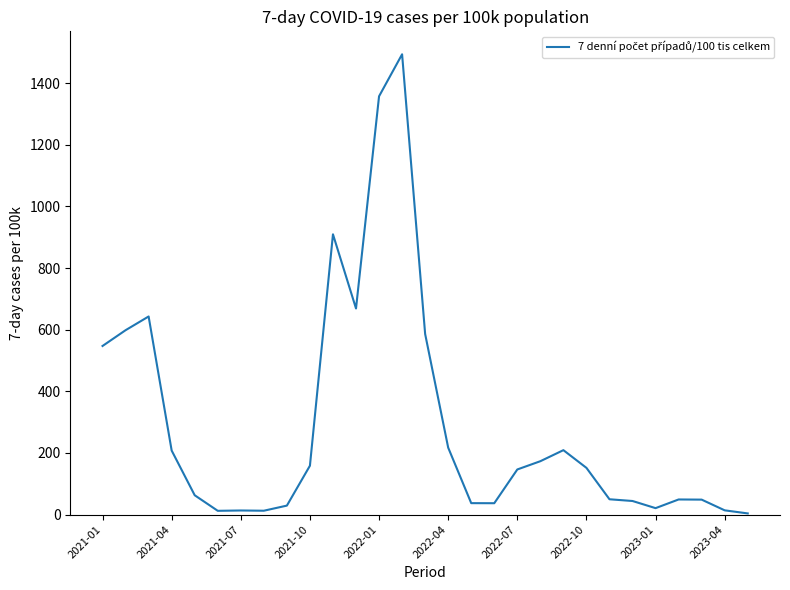

What is the minimum value shown in the chart?

3.7